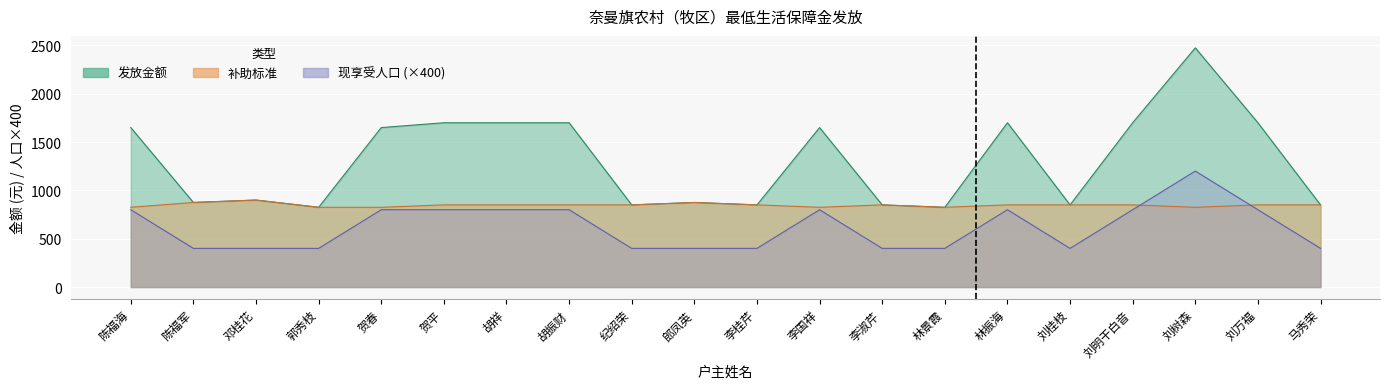

Where is 现享受人口 nearest to the value 800?

陈福海